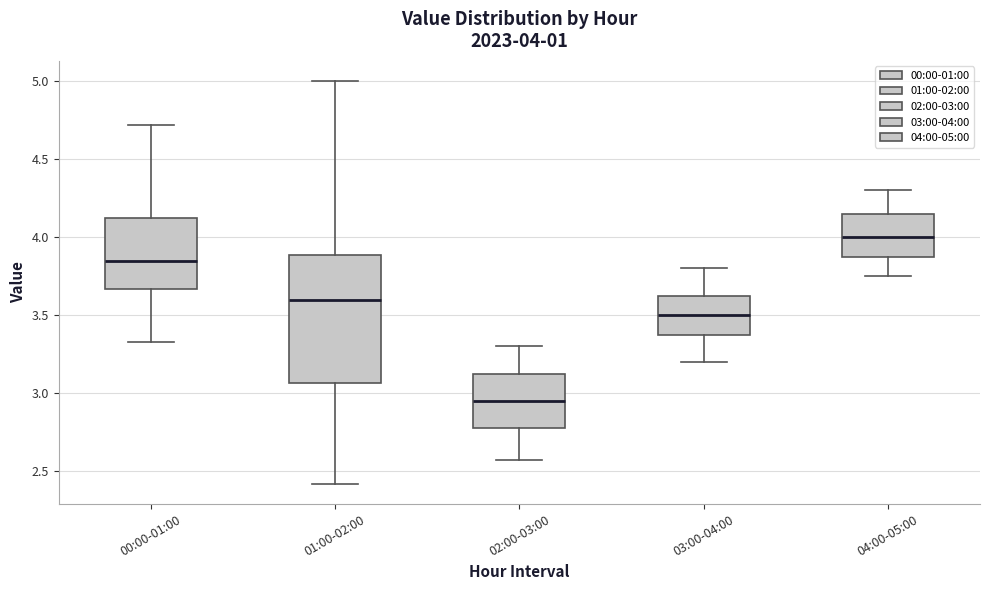

Comparing the boxes themselves (not the whiskers), which one is the tallest?

01:00-02:00